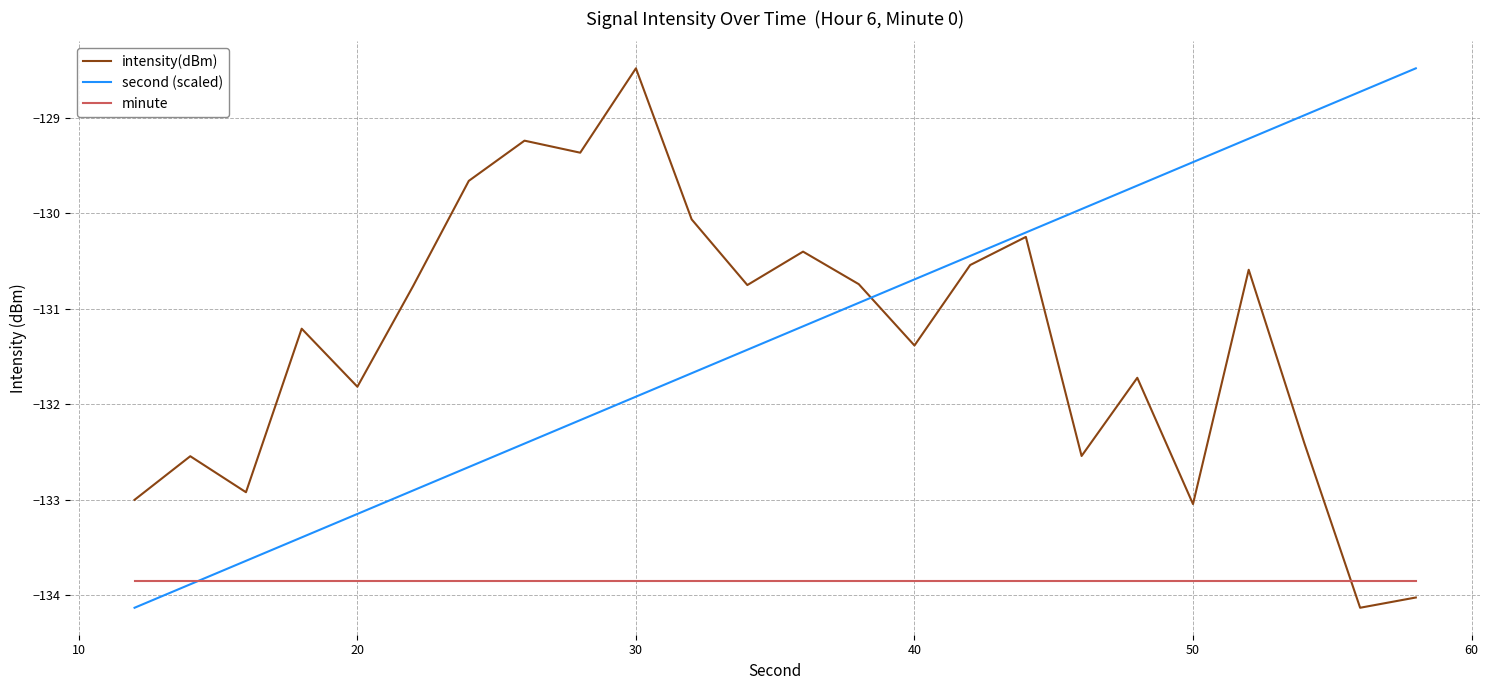

What is the maximum value shown in the chart?

-128.5